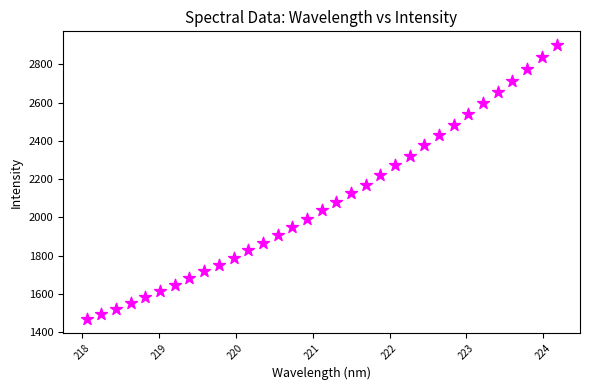

What is the range of X values (max minus min)?

6.1